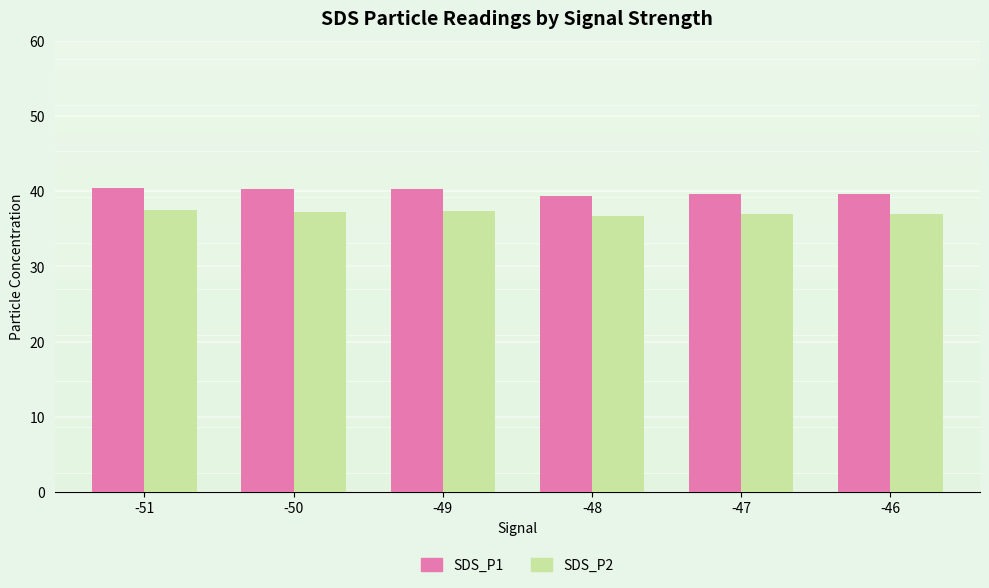

What is the difference between the highest and lowest values at -47?

2.7